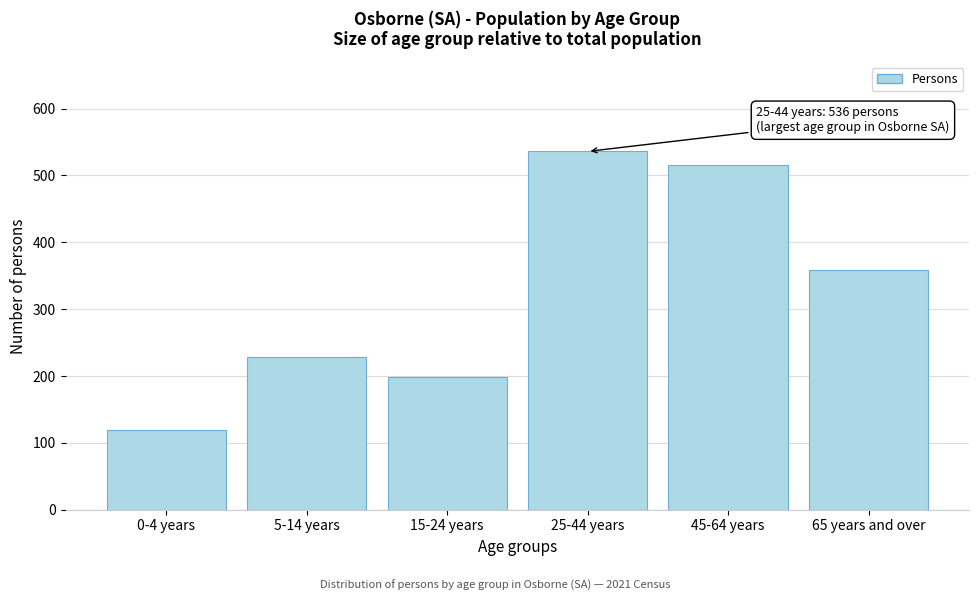

Reading right to left, list all the values displayed in this chart.

65 years and over=358	45-64 years=515	25-44 years=536	15-24 years=199	5-14 years=229	0-4 years=119